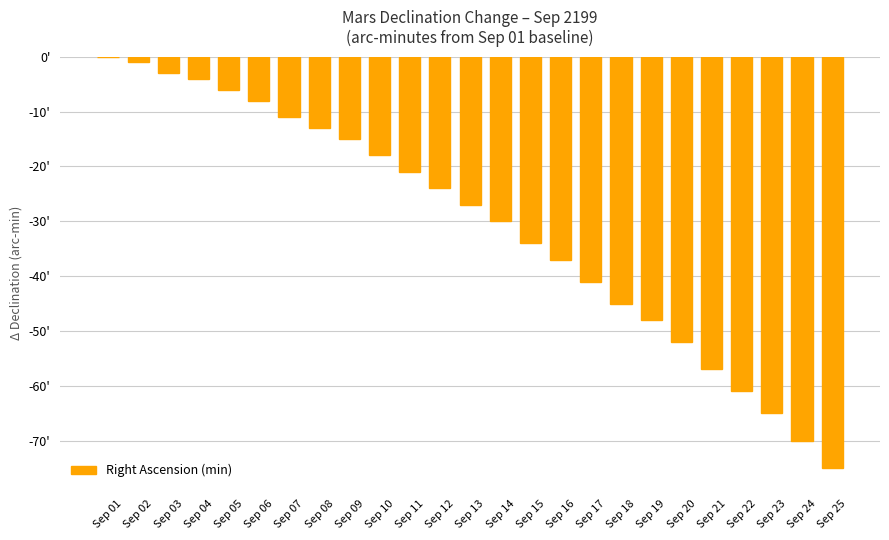

What is the sum of all values?

-766